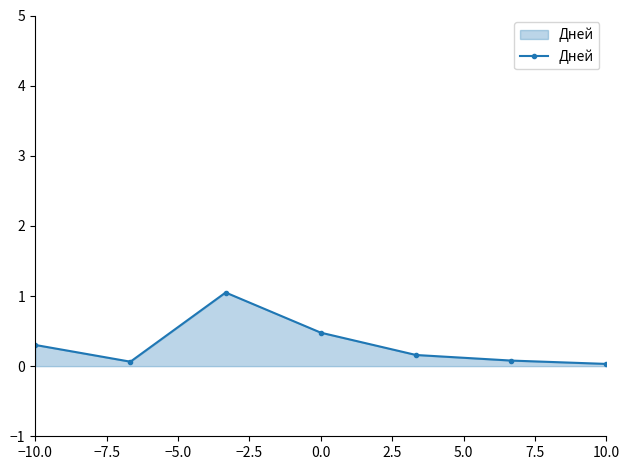

What is the value of the 4th point from the left?

0.5